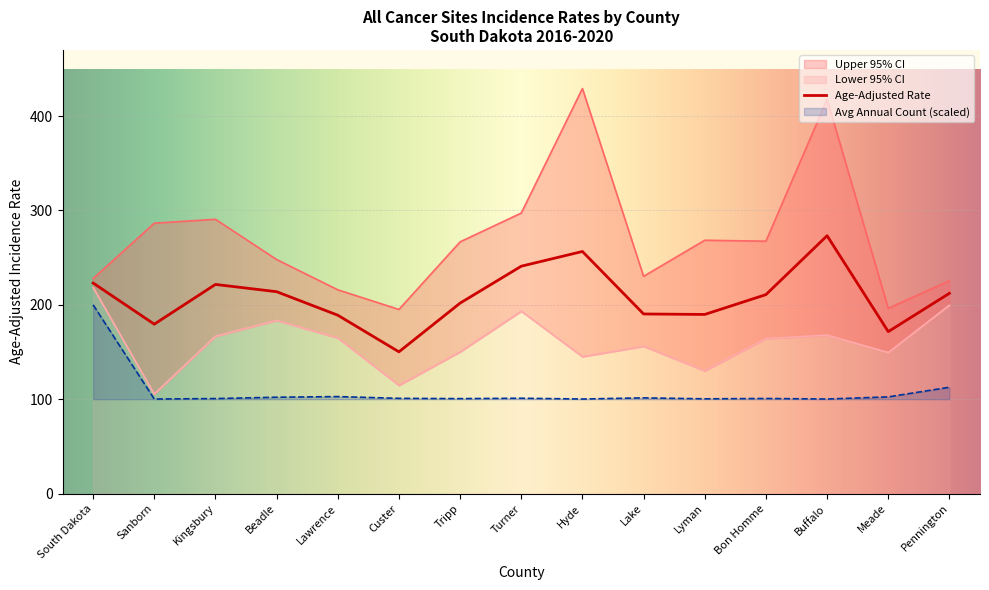

Which series has the widest spread of values?

Upper 95% CI